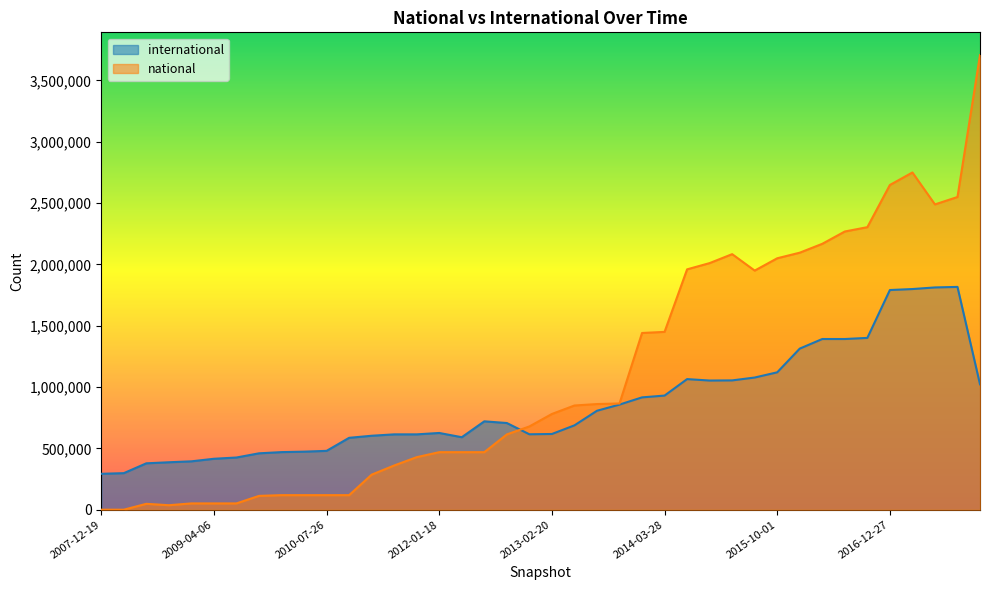

At which label does international reach its peak?

2017-10-12